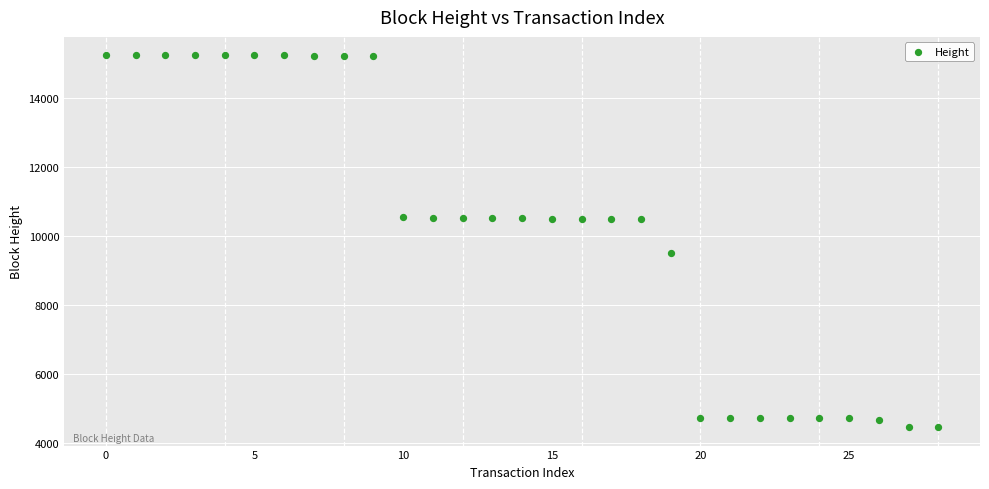

What Y value in the scatter plot is closest to 9845?

9493